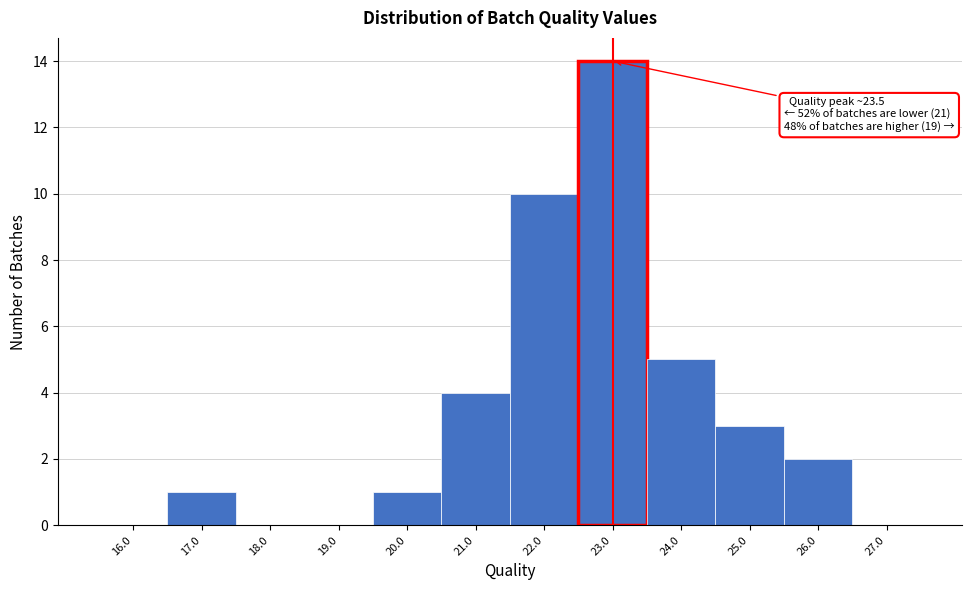

Reading left to right, list all the values displayed in this chart.

16.0=0	17.0=1	18.0=0	19.0=0	20.0=1	21.0=4	22.0=10	23.0=14	24.0=5	25.0=3	26.0=2	27.0=0